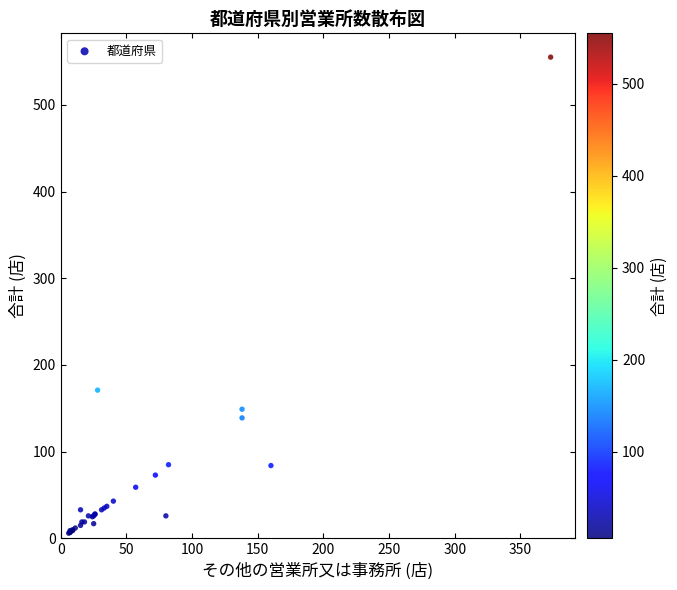

What Y value in the scatter plot is closest to 280?

171